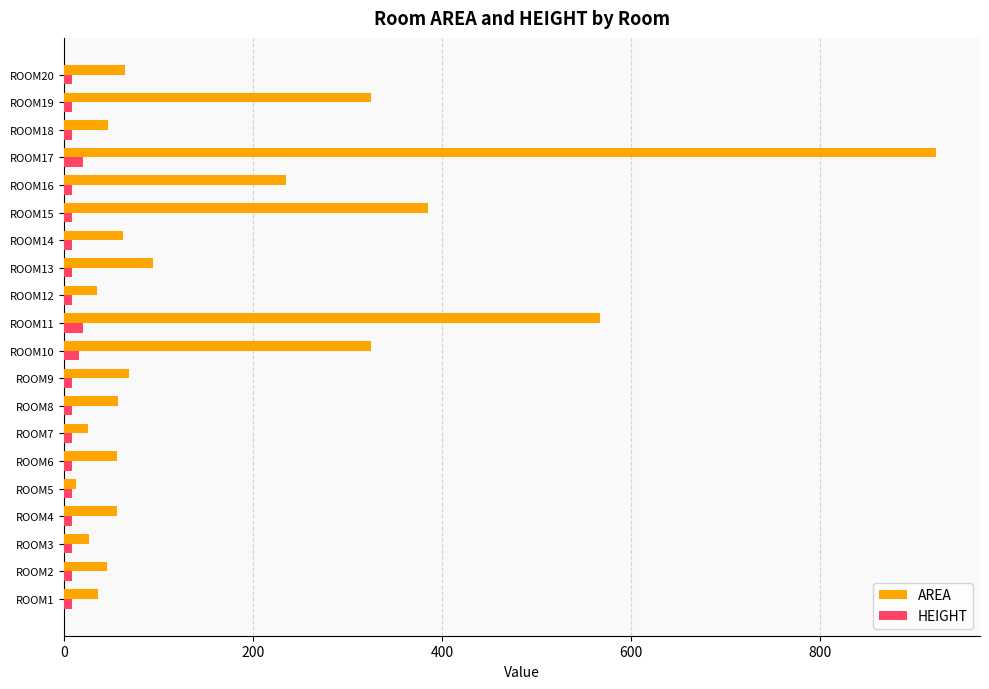

Is the value of HEIGHT at ROOM5 greater than the value of AREA at ROOM1?

No